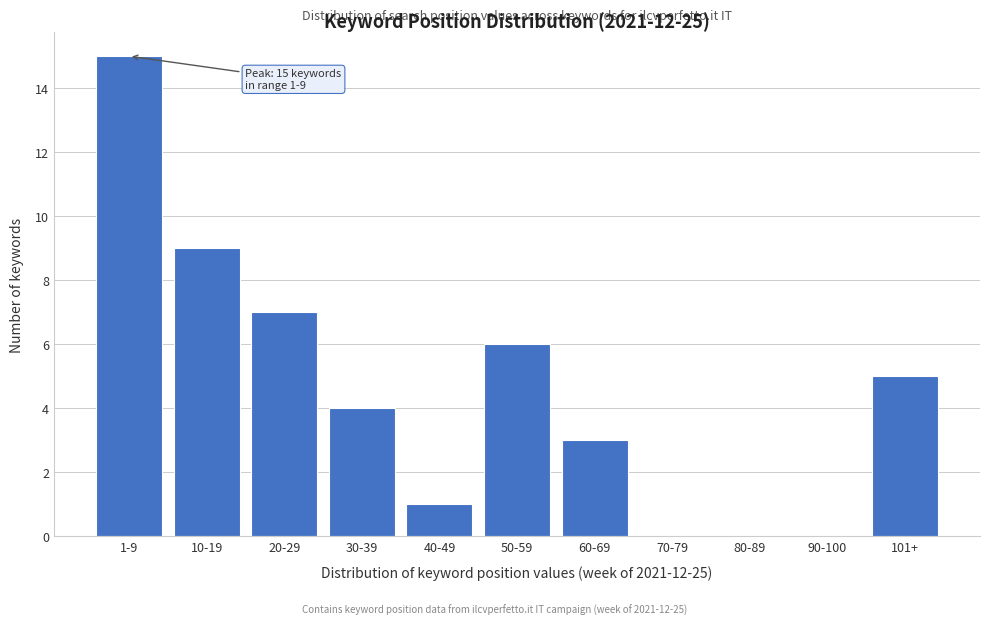

Reading left to right, extract all data points from this chart.

1-9=15	10-19=9	20-29=7	30-39=4	40-49=1	50-59=6	60-69=3	70-79=0	80-89=0	90-100=0	101+=5